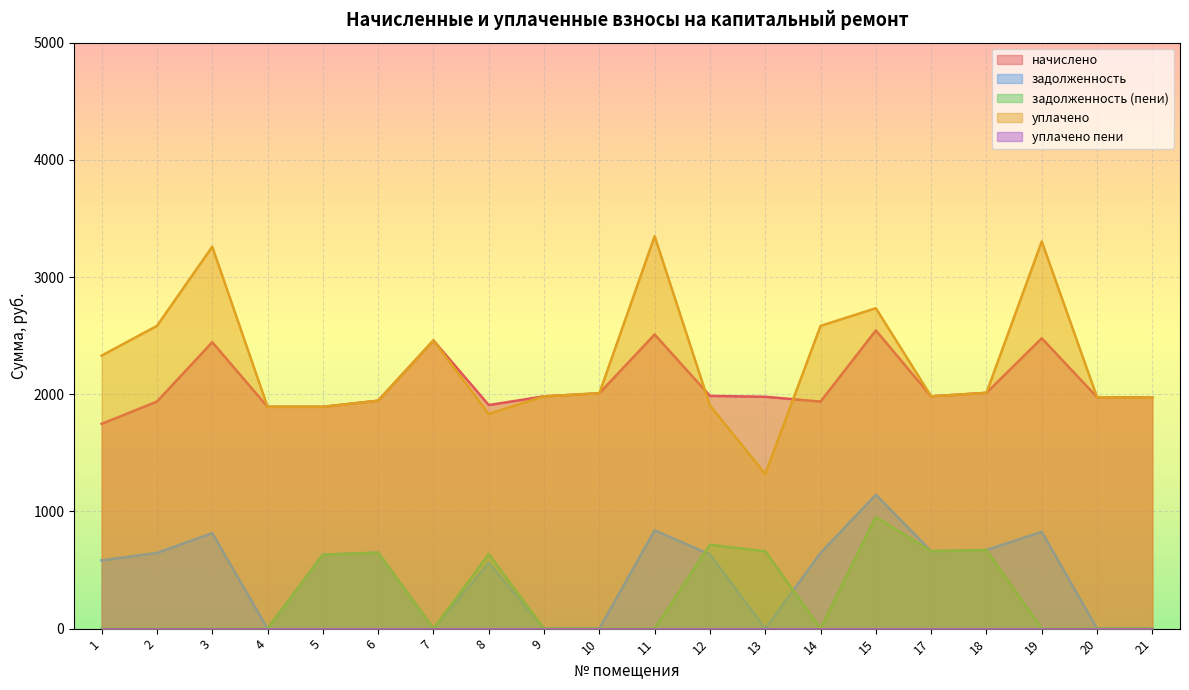

After their last crossing, which series has the higher values: задолженность (пени) or задолженность?

задолженность